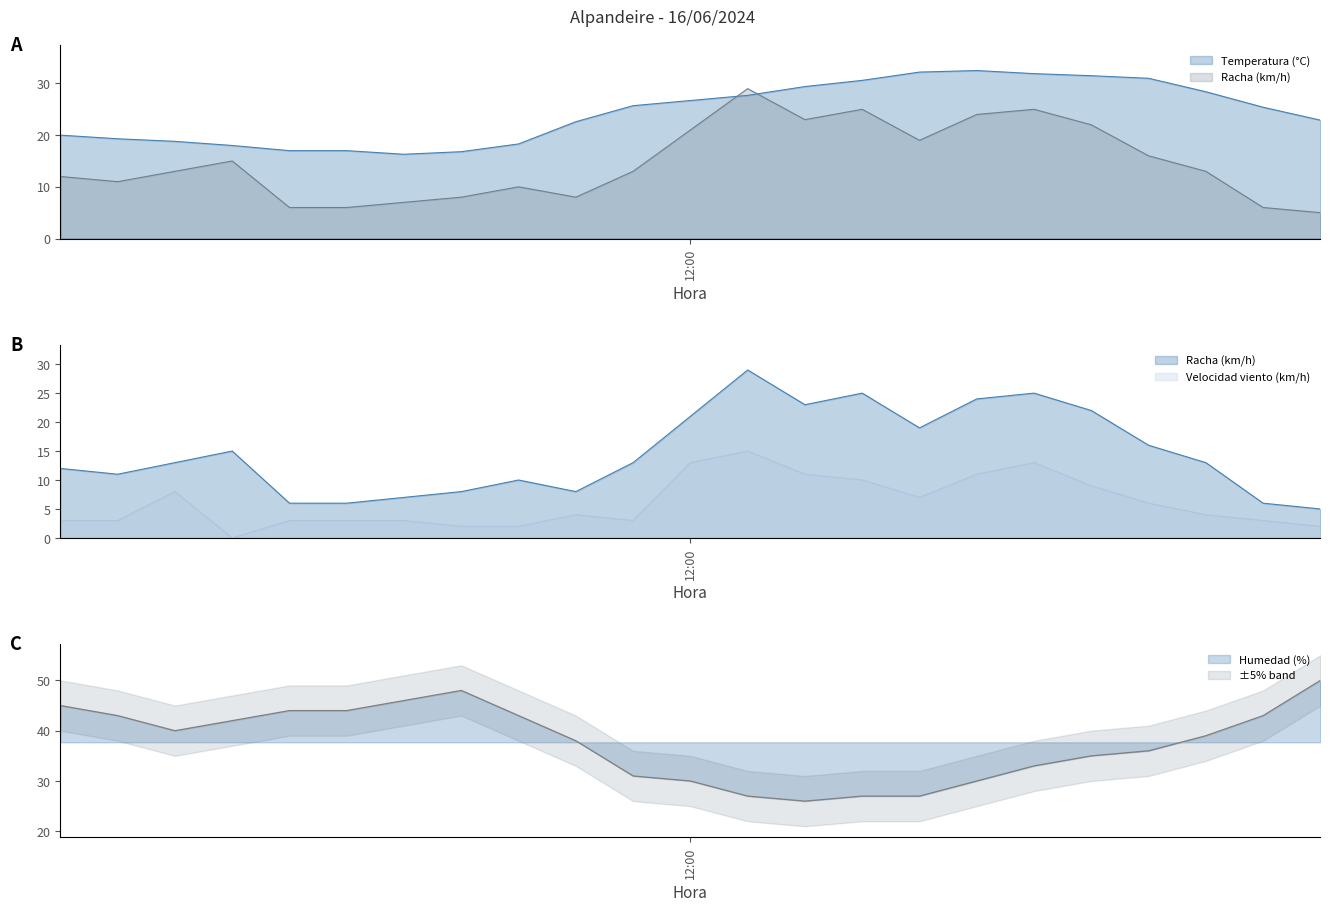

Read the Racha (km/h) value at 05:00.

6.0